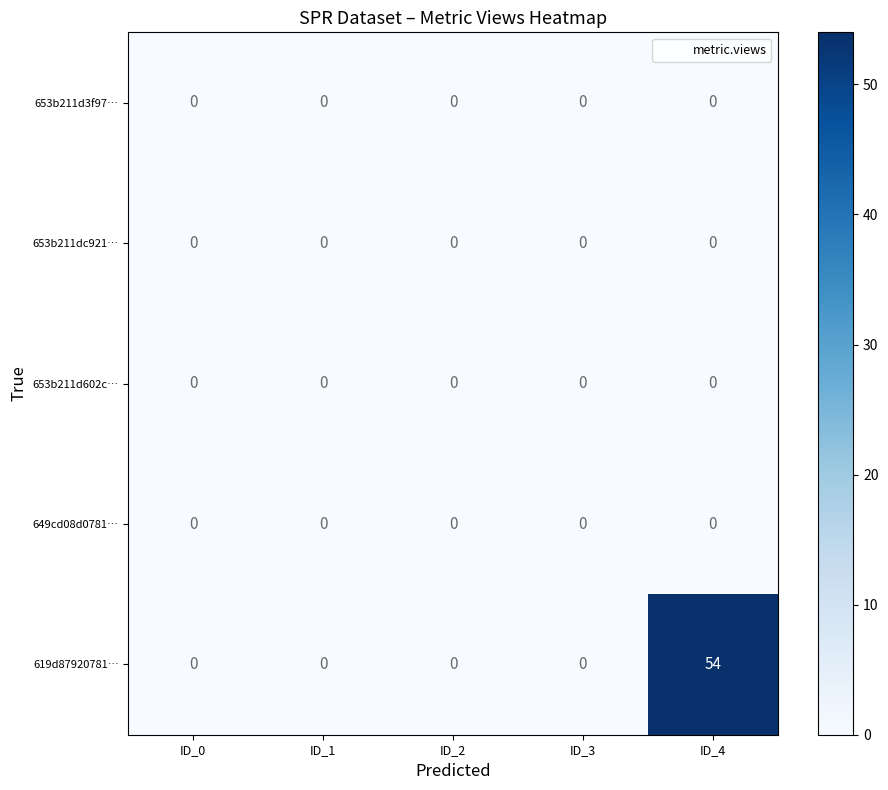

At which category is the sum across all series the highest?

ID_4